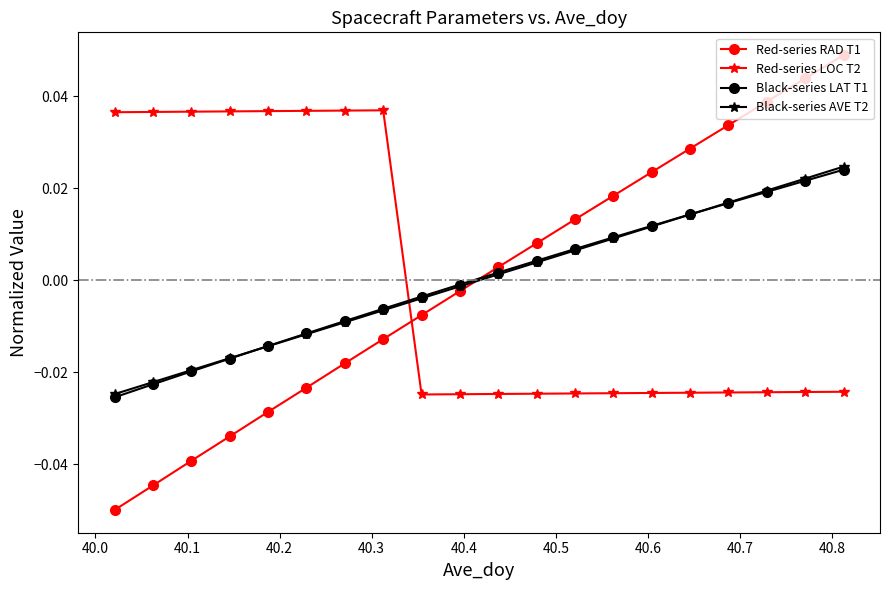

At how many categories does at least one series exceed 0?

18